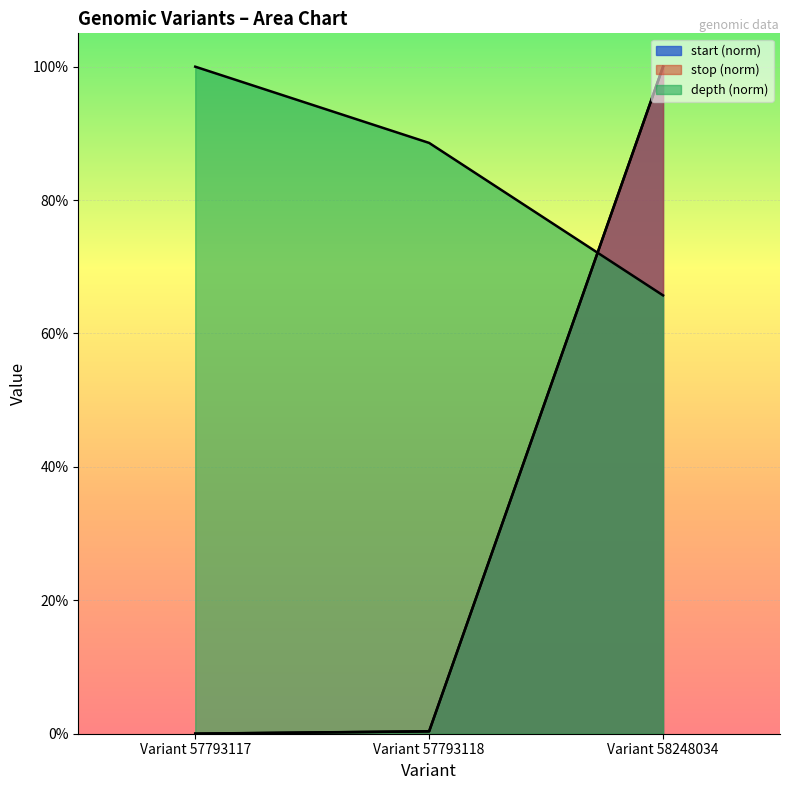

How many distinct data groups are displayed?

3